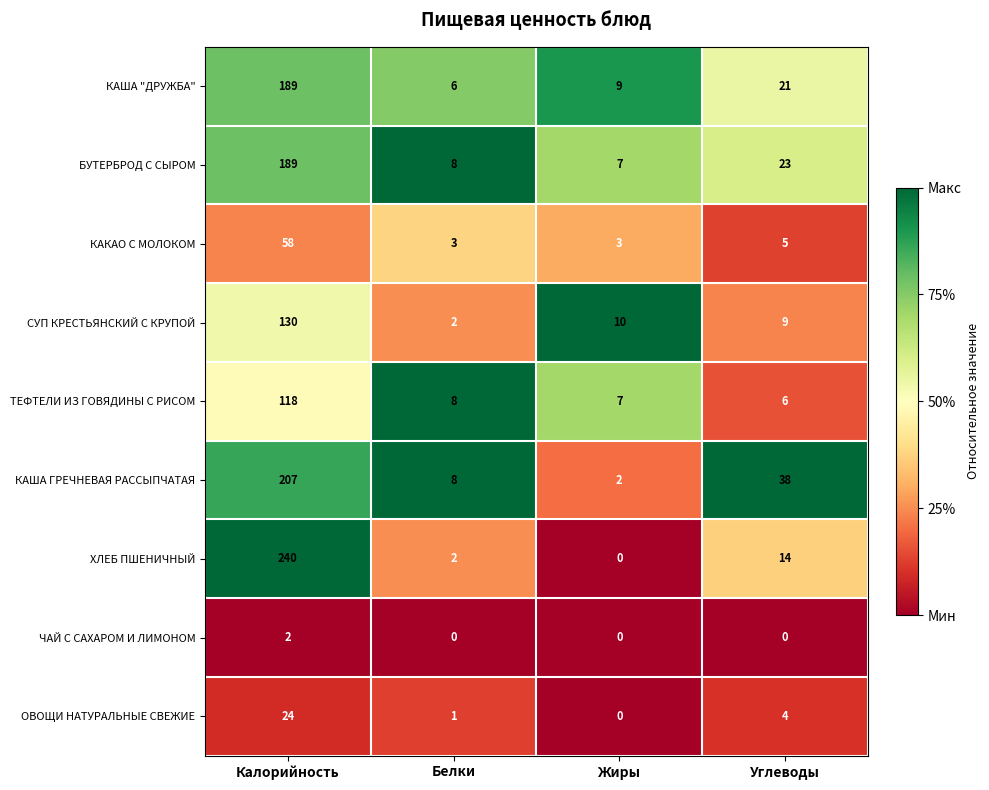

Which series changed the most between Белки and Жиры?

СУП КРЕСТЬЯНСКИЙ С КРУПОЙ